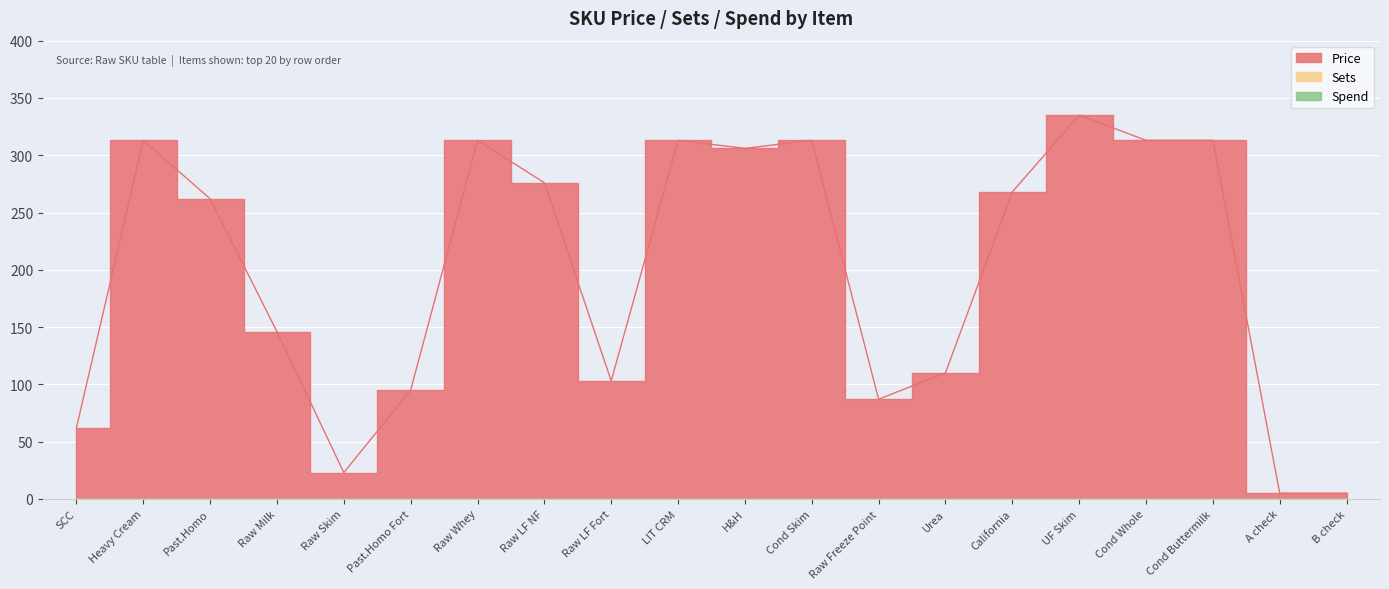

Rank the series by their maximum value, from lowest to highest.

Sets, Spend, Price